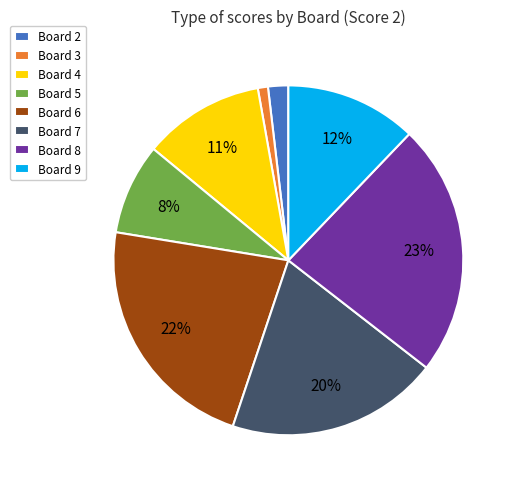

Do Board 5 and Board 3 together represent more than half of the pie?

No